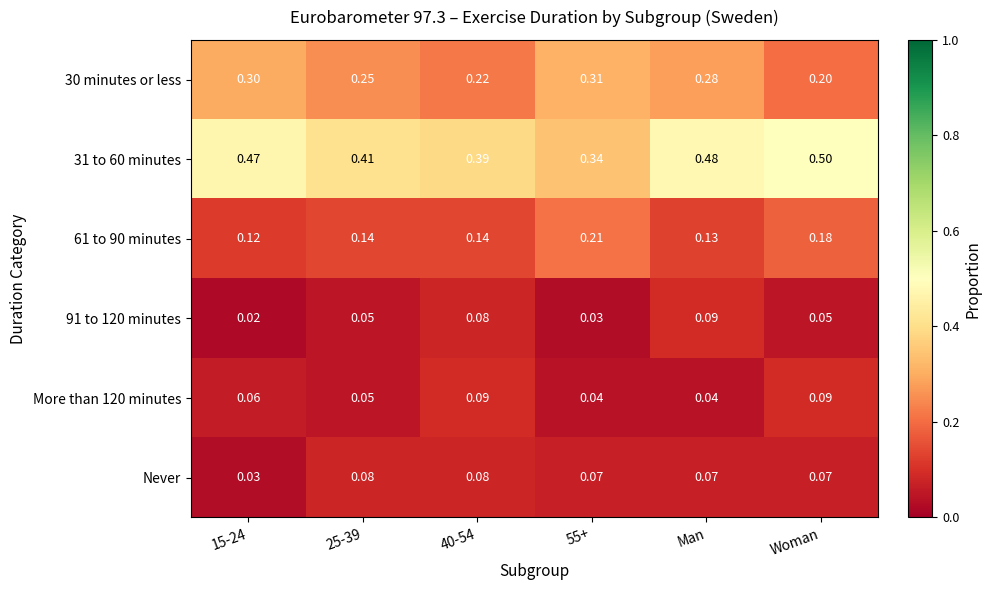

What is the total value across all series at 25-39?

1.0